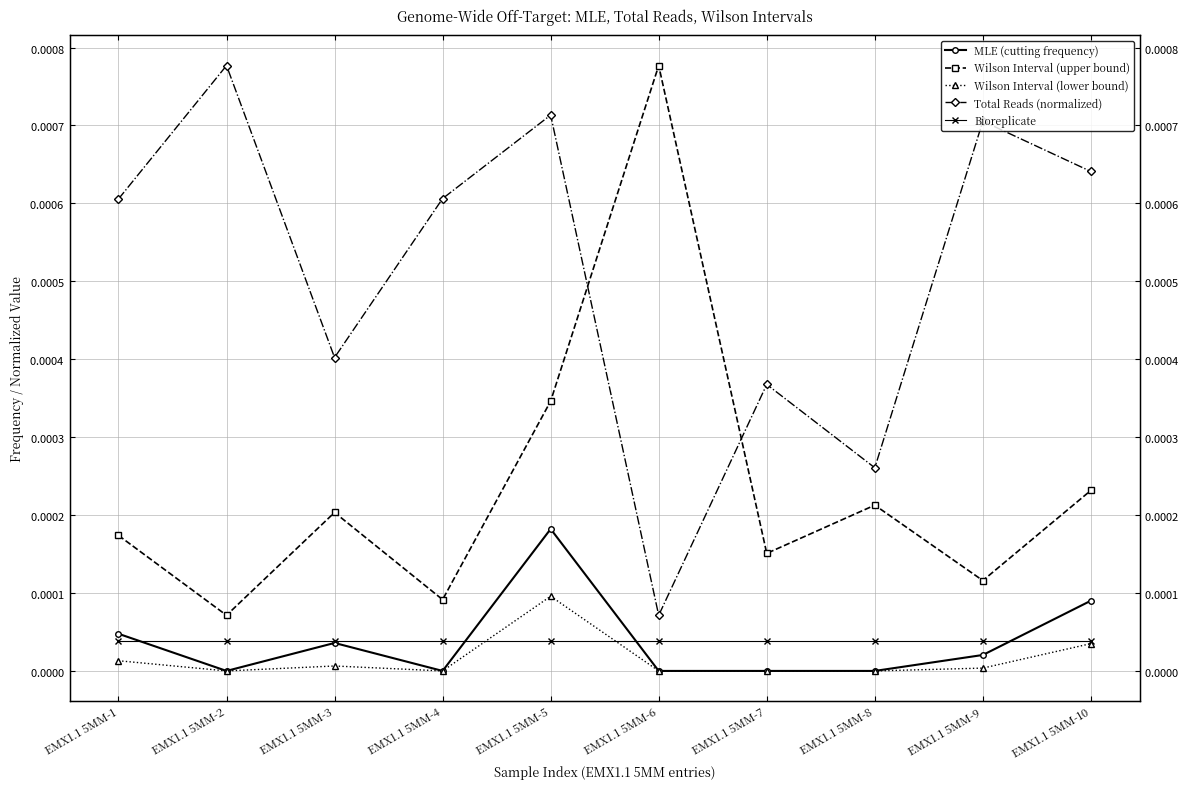

True or false: Bioreplicate has a value of 0.0 at EMX1.1 5MM-9.

False